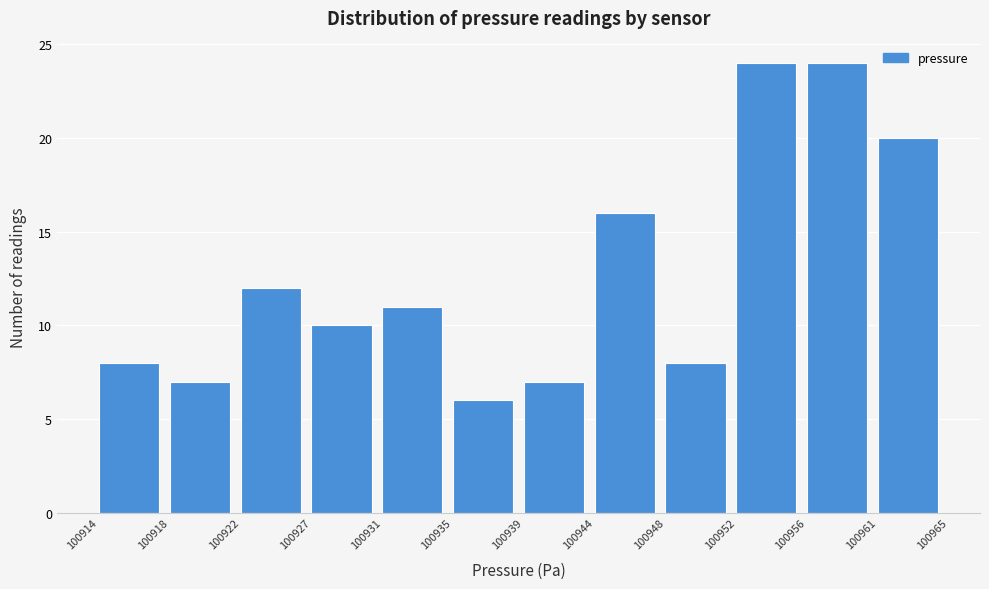

Reading left to right, what are all the values shown in this chart?

8	7	12	10	11	6	7	16	8	24	24	20